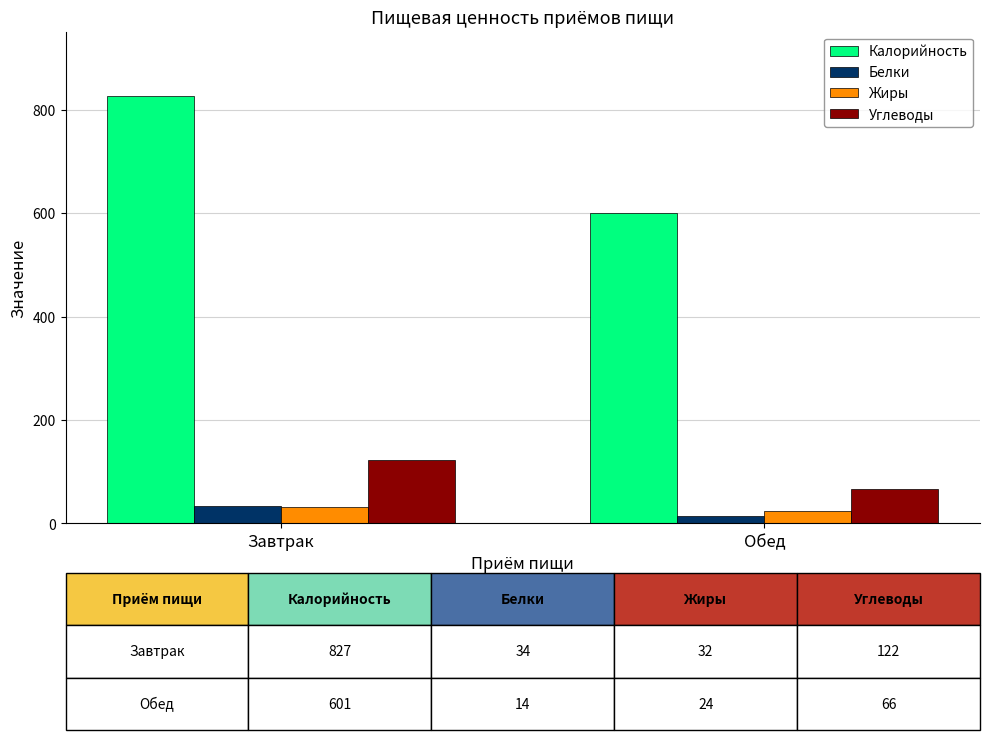

What position from the left is Обед?

2